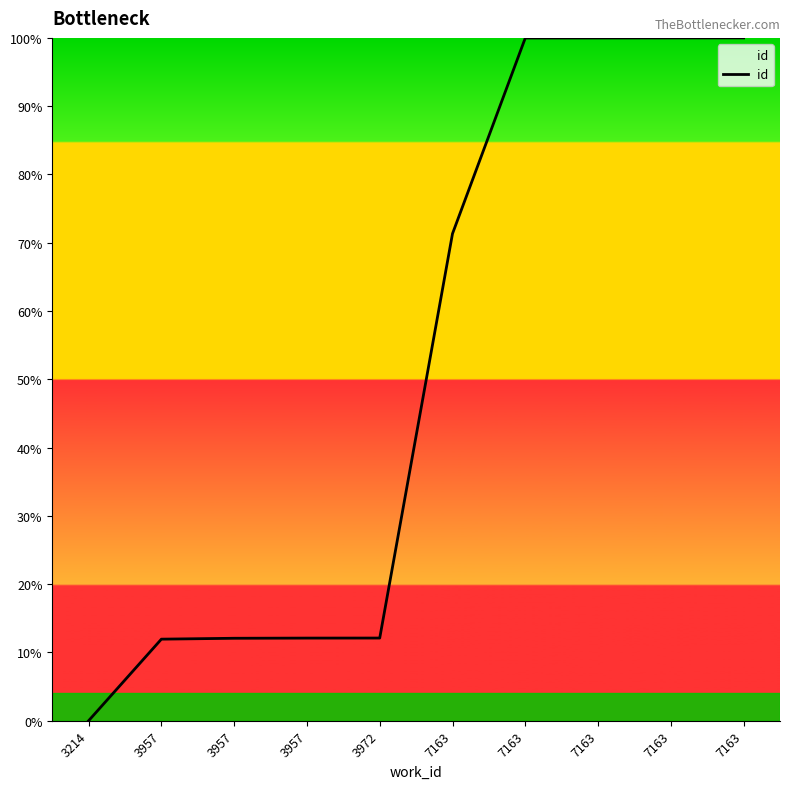

The chart shows a value of 179.7 at 7163. True or false?

False